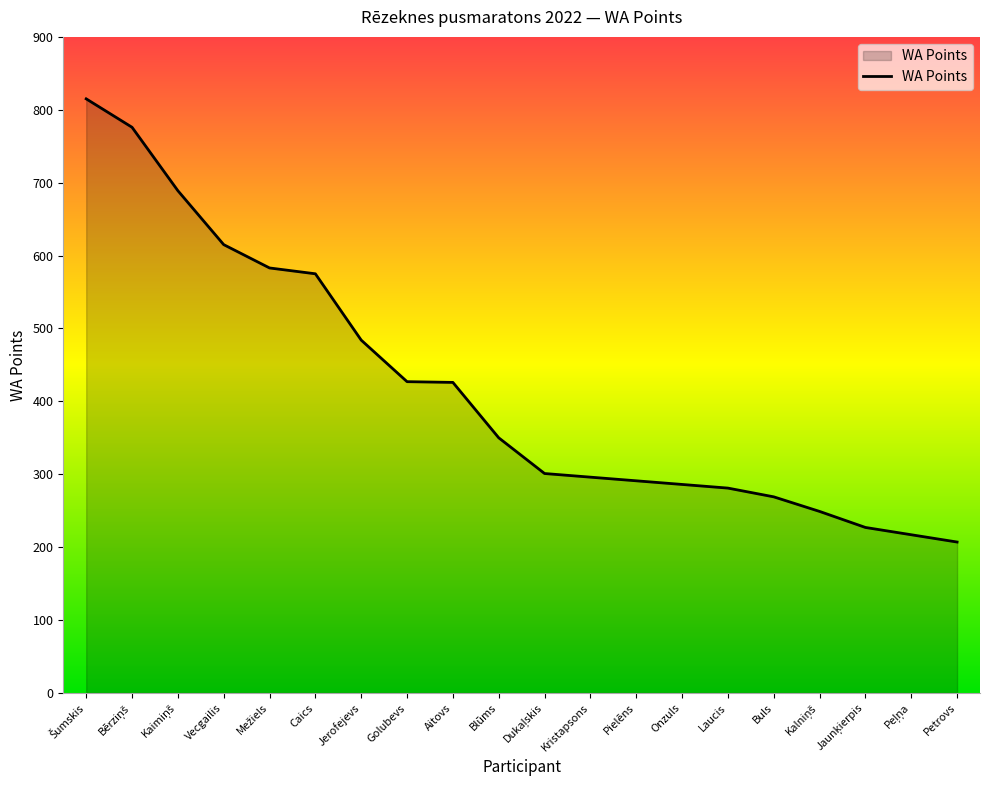

What is the difference between the maximum and minimum values?

608